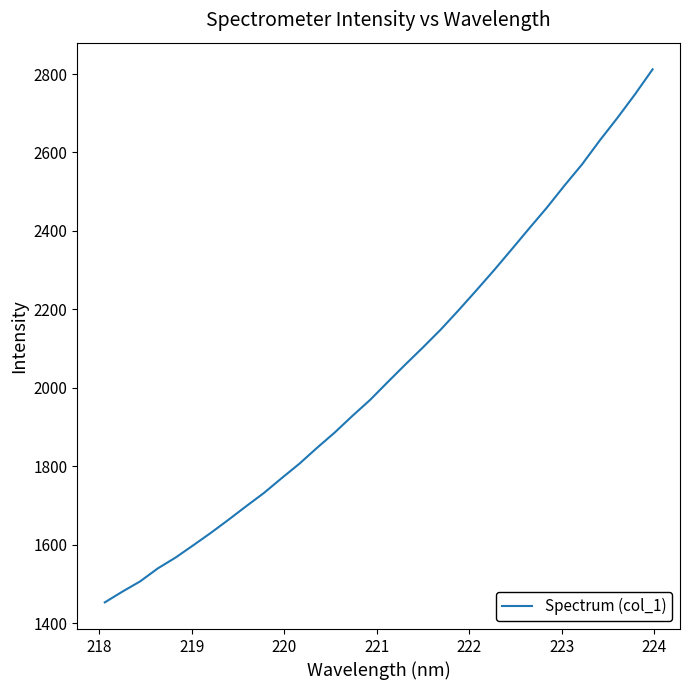

What is the difference between the maximum and minimum values?

1359.2